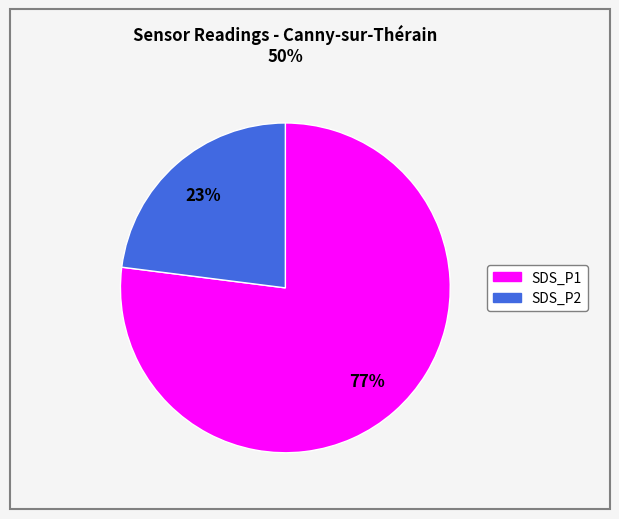

The SDS_P2 slice represents 13% of the pie. True or false?

False